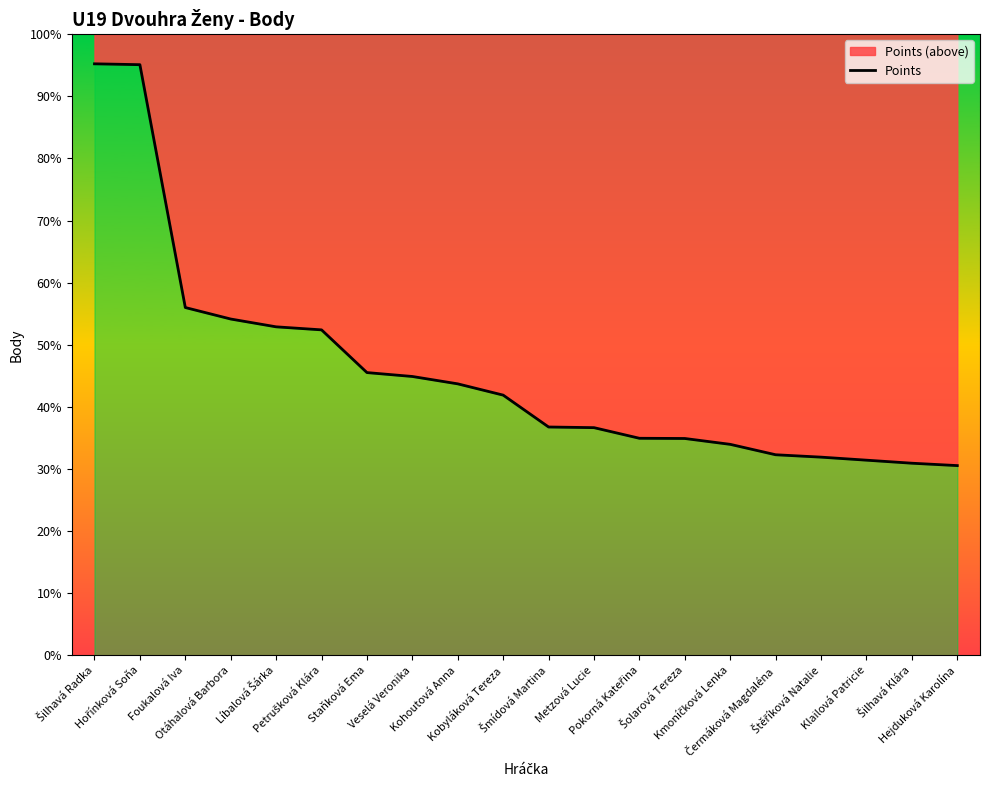

Rank the categories by value from highest to lowest.

Šilhavá Radka, Hořínková Soňa, Foukalová Iva, Otáhalová Barbora, Líbalová Šárka, Petrušková Klára, Staňková Ema, Veselá Veronika, Kohoutová Anna, Kobyláková Tereza, Šmídová Martina, Metzová Lucie, Pokorná Kateřina, Šolarová Tereza, Kmoníčková Lenka, Čermáková Magdaléna, Štěříková Natalie, Klailová Patricie, Šilhavá Klára, Hejduková Karolína